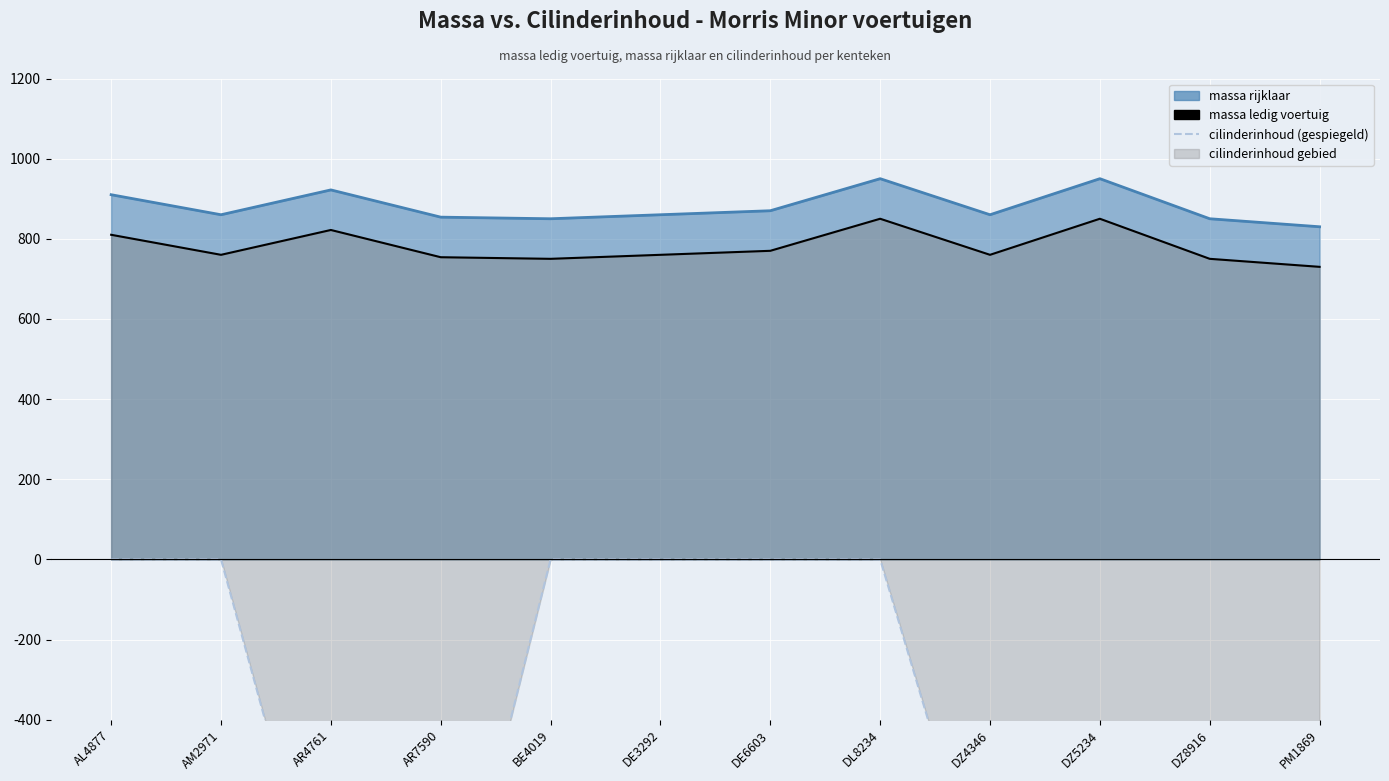

What is the value of the 12th point from the left?

-980